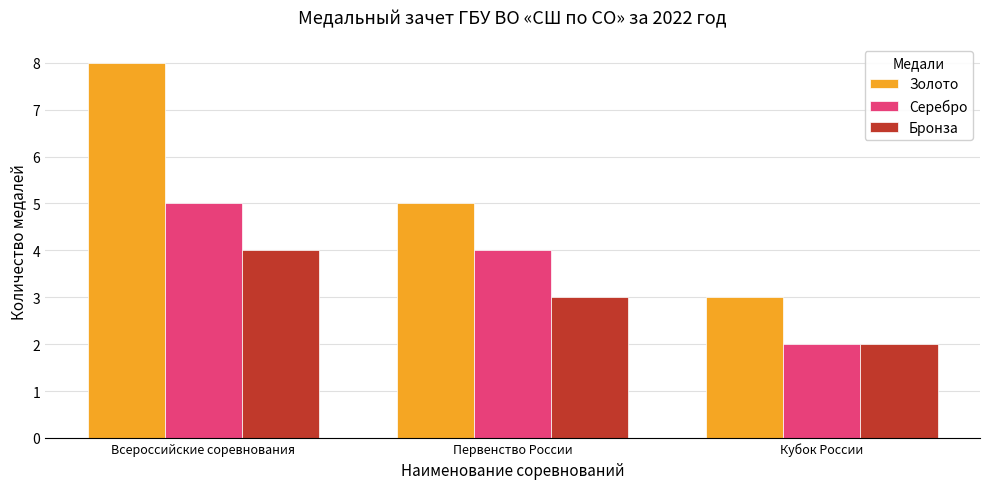

Reading left to right, what are all the values shown in this chart?

Золото: Всероссийские соревнования=8	Первенство России=5	Кубок России=3
Серебро: Всероссийские соревнования=5	Первенство России=4	Кубок России=2
Бронза: Всероссийские соревнования=4	Первенство России=3	Кубок России=2